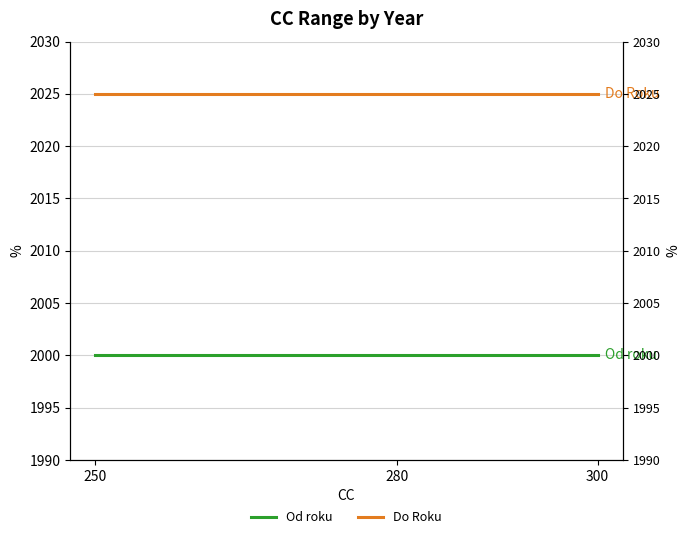

Rank the series by their maximum value, from highest to lowest.

Do Roku, Od roku